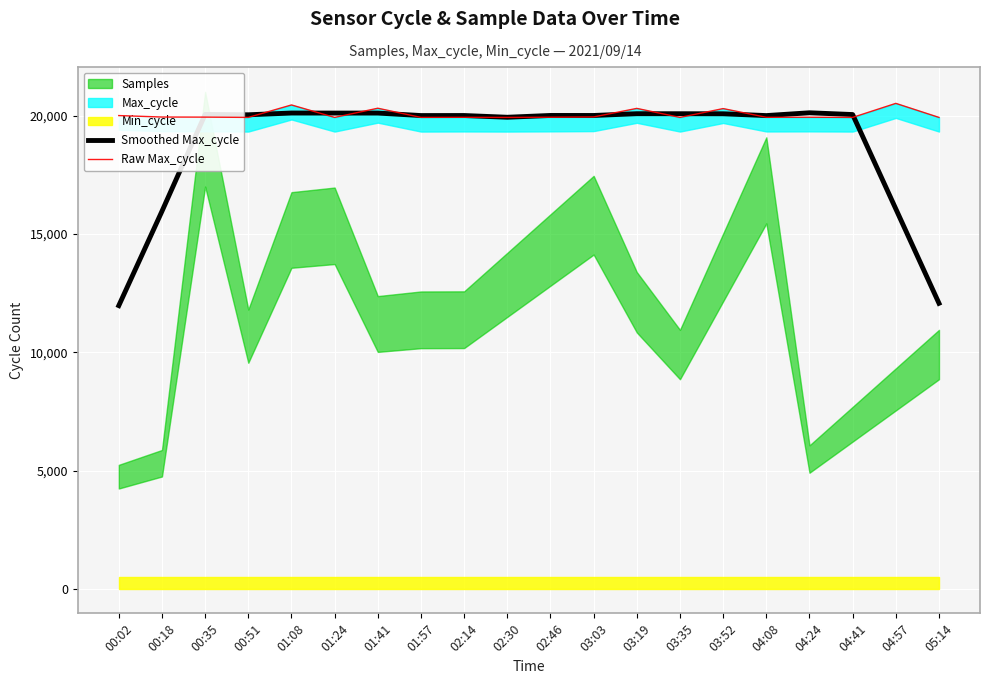

Which series has the largest total across all categories?

Raw Max_cycle